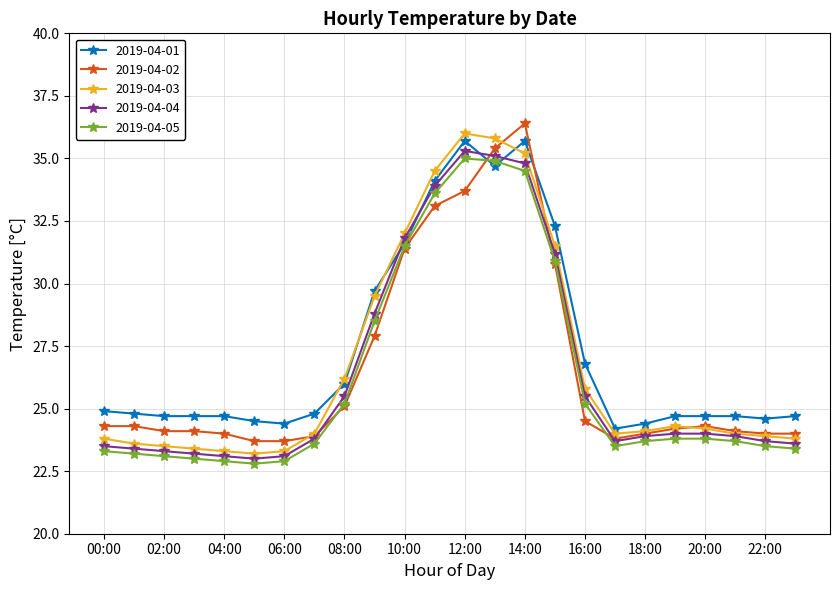

Which series ends up on top after the final intersection of 2019-04-03 and 2019-04-01?

2019-04-01